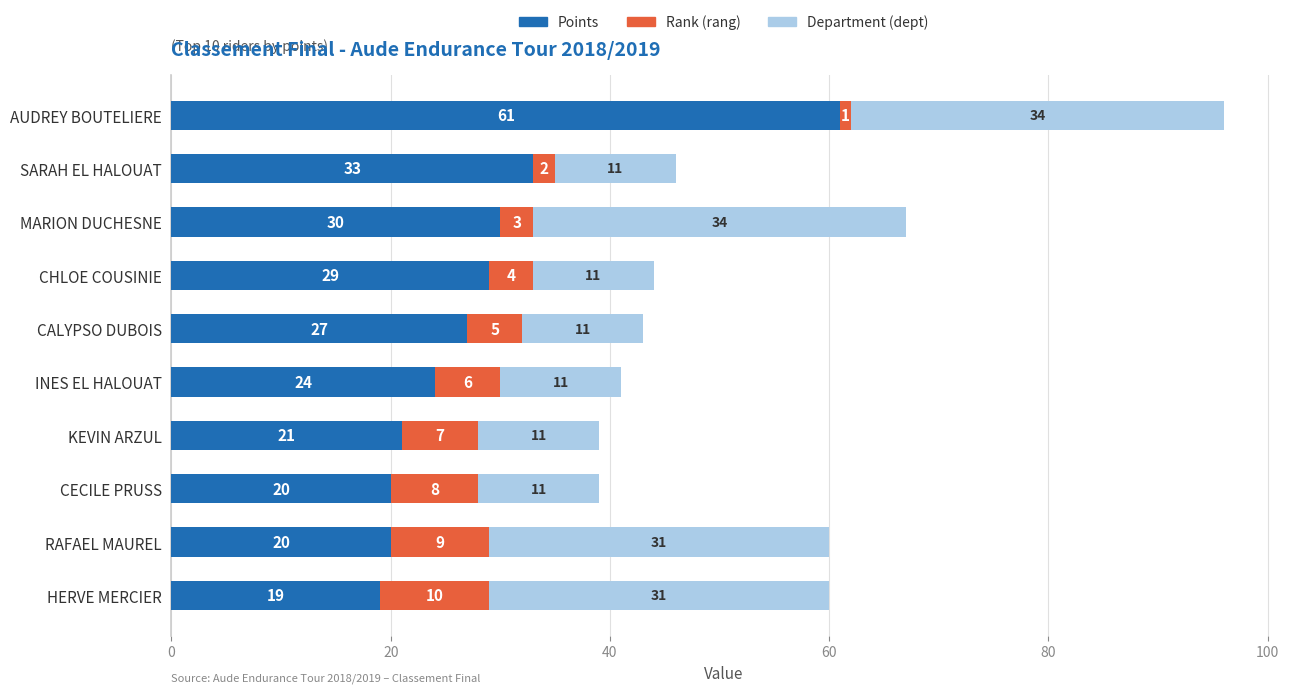

The Points series shows 33 at SARAH EL HALOUAT. True or false?

True